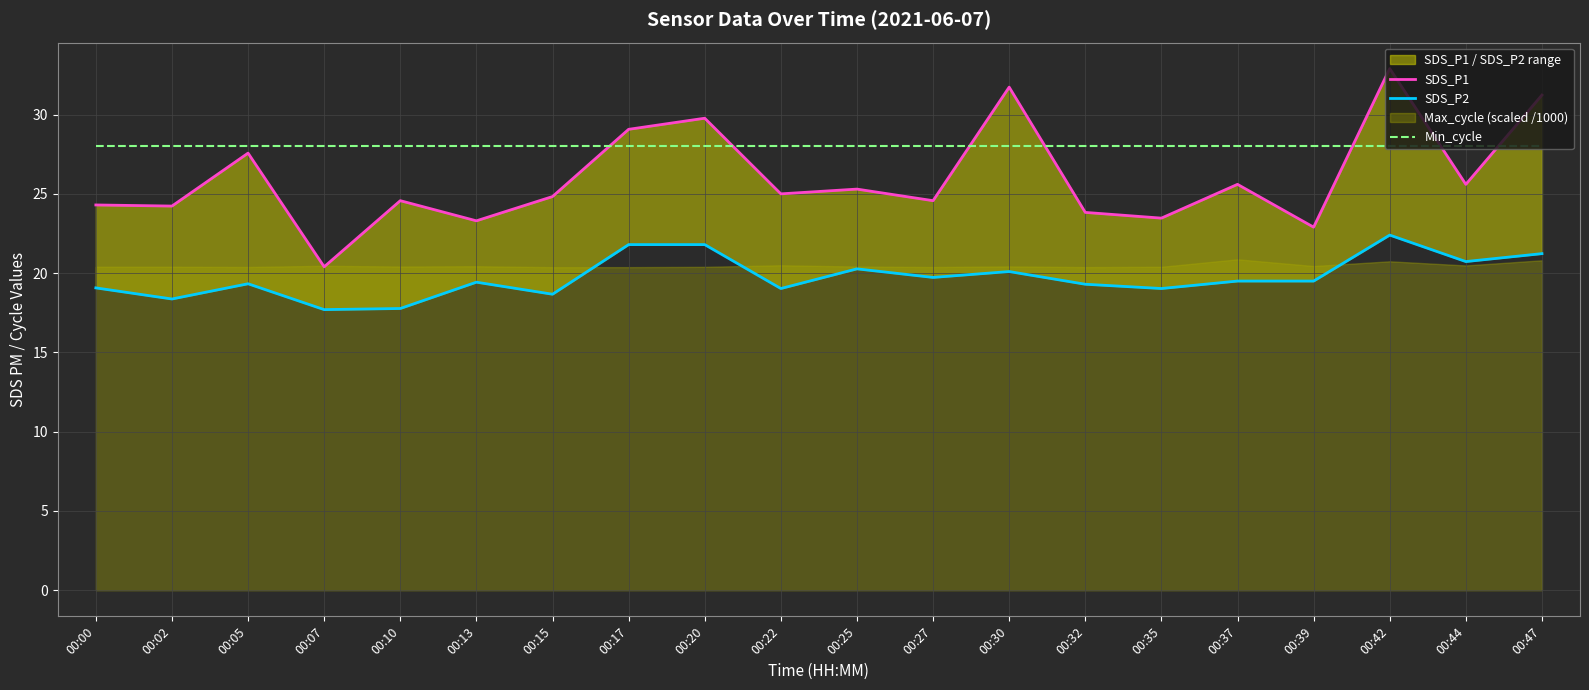

Rank the series by their maximum value, from highest to lowest.

SDS_P1, Min_cycle, SDS_P2